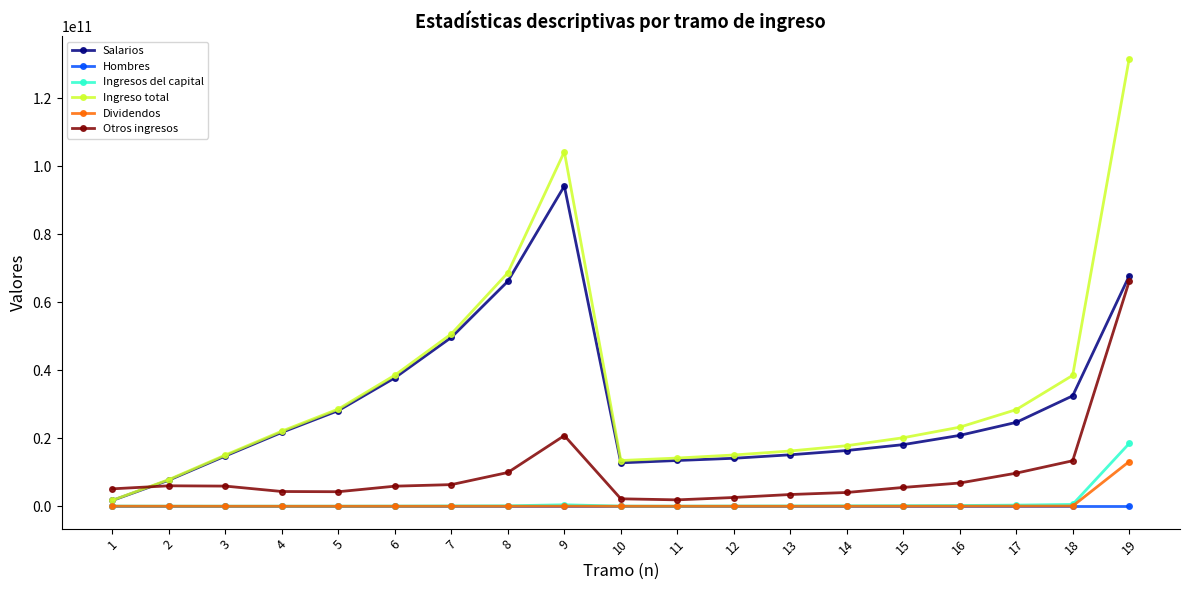

Which series has the widest spread of values?

Ingreso total